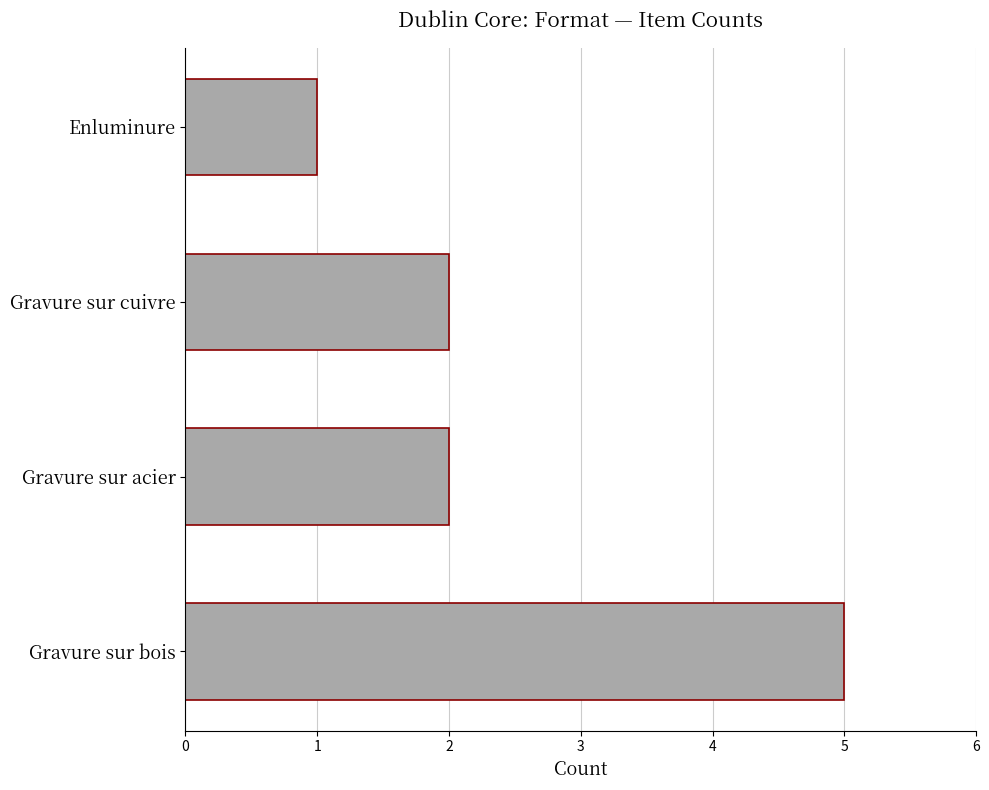

What is the greatest value displayed?

5